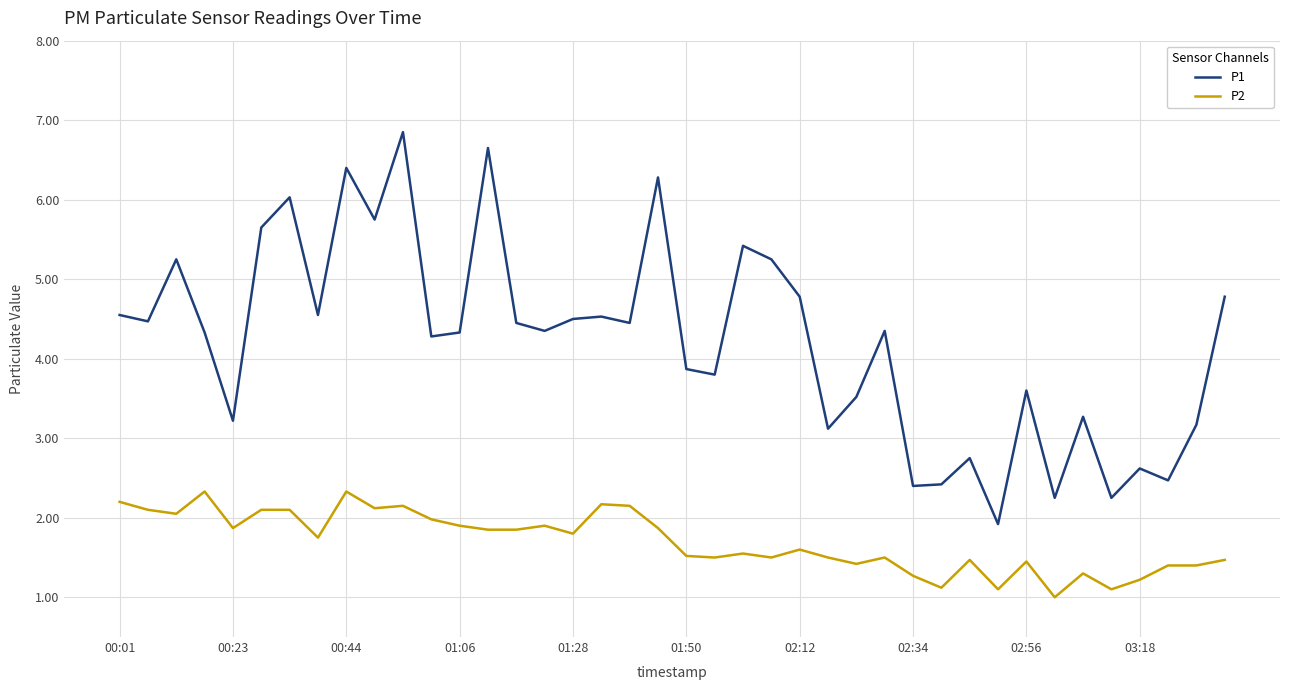

How many distinct data groups are displayed?

2